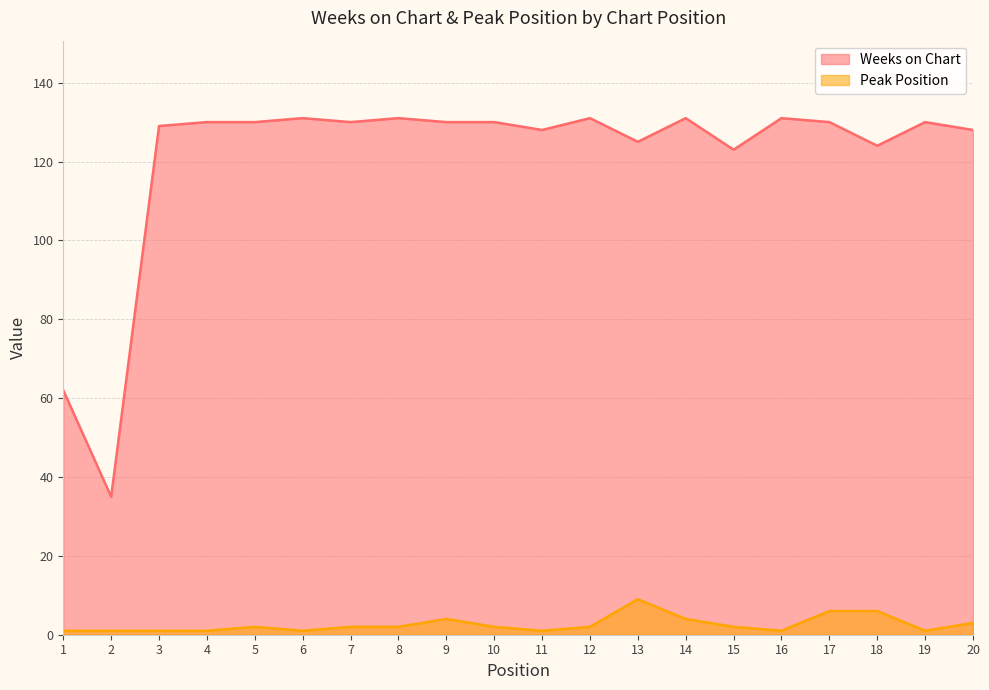

Reading left to right, extract all data points from this chart.

Weeks on Chart: 1=62	2=35	3=129	4=130	5=130	6=131	7=130	8=131	9=130	10=130	11=128	12=131	13=125	14=131	15=123	16=131	17=130	18=124	19=130	20=128
Peak Position: 1=1	2=1	3=1	4=1	5=2	6=1	7=2	8=2	9=4	10=2	11=1	12=2	13=9	14=4	15=2	16=1	17=6	18=6	19=1	20=3